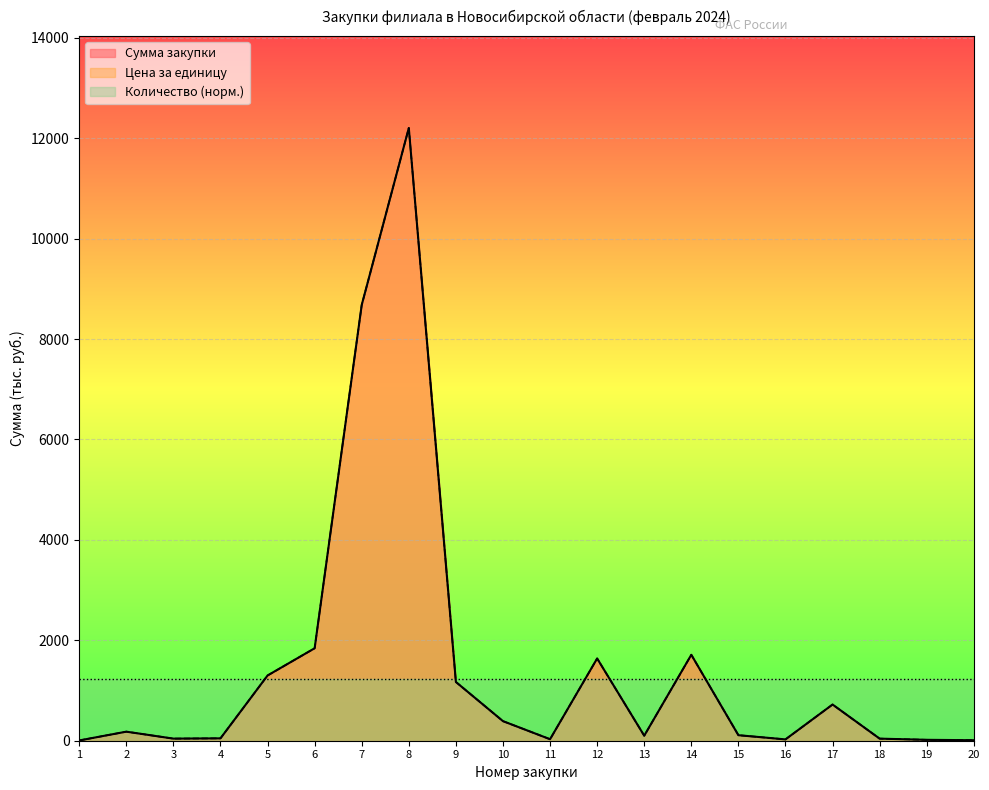

What is the difference between the maximum and minimum values in the Цена за единицу series?

12198.8